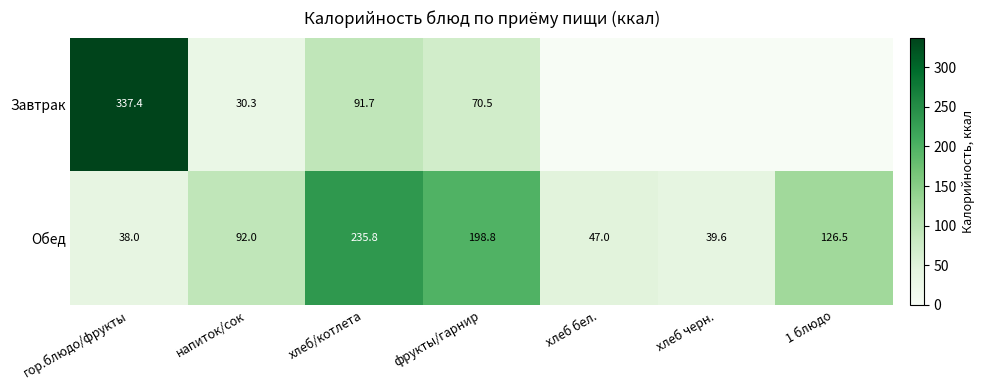

At which label is Обед closest to 136?

1 блюдо